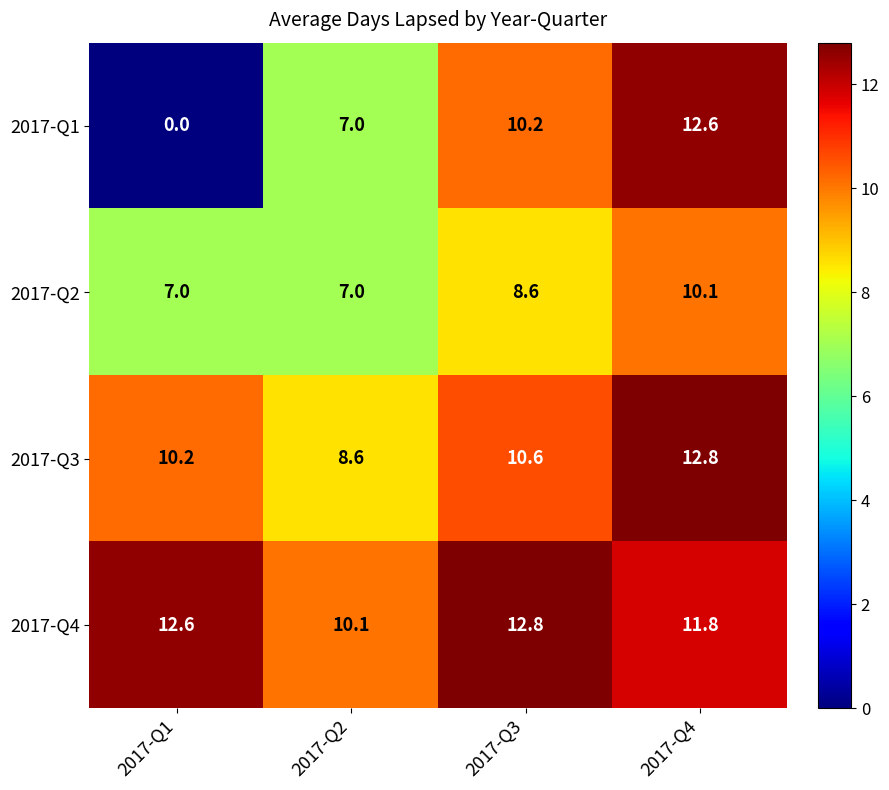

What is the approximate value of 2017-Q2 at 2017-Q4?

10.1